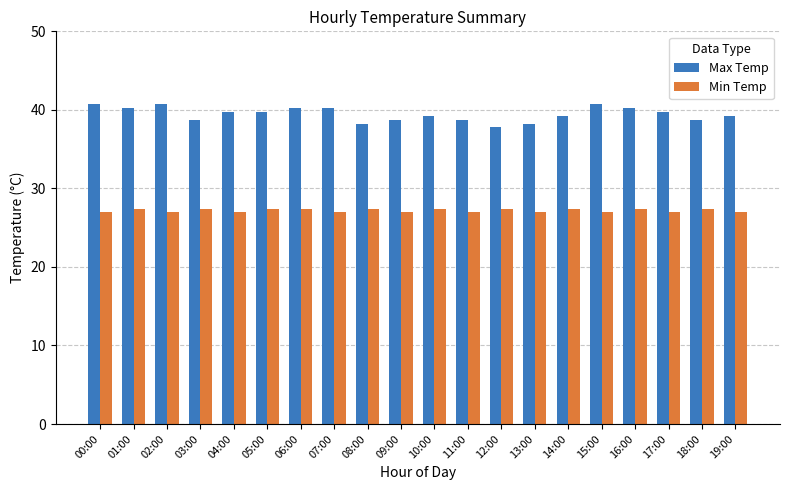

What is the value of the Min Temp bar at the 6th from the left?

27.4